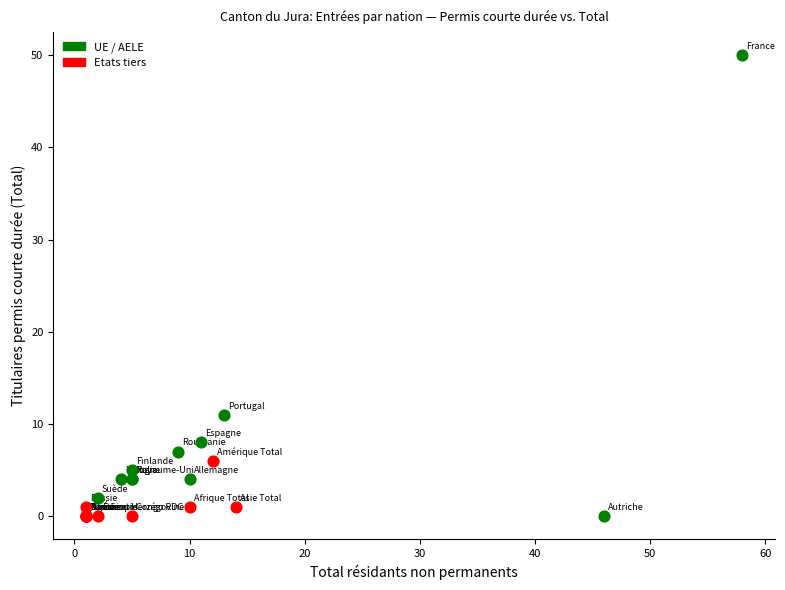

Which series reaches the maximum Y coordinate?

UE / AELE